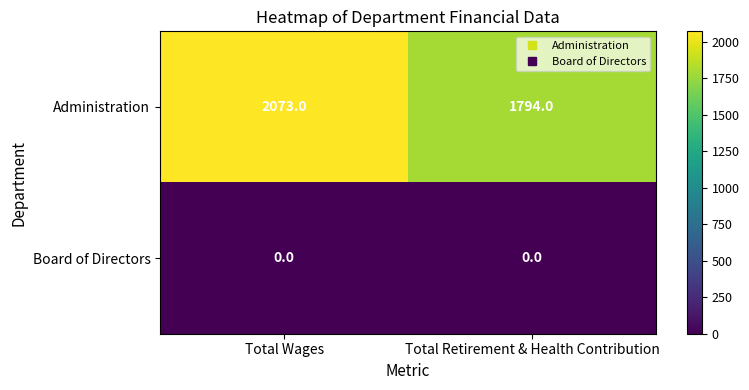

What is the average value of the Administration series?

1934